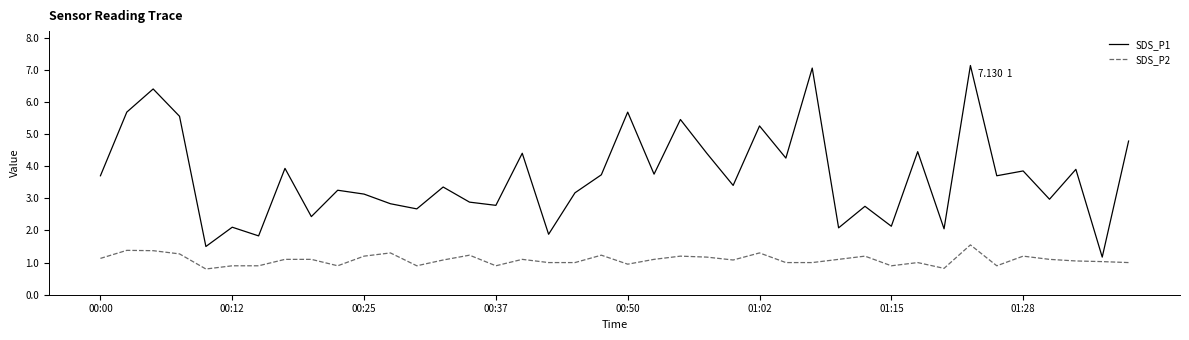

What is the minimum value for SDS_P2?

0.8